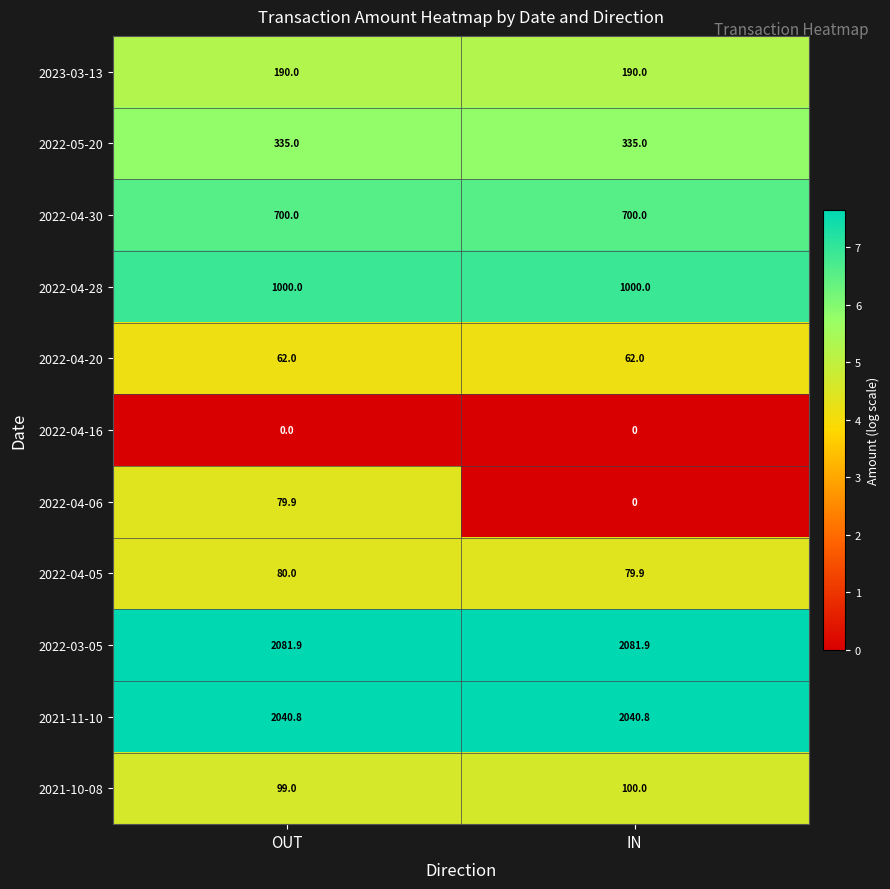

Where is 2022-04-05 nearest to the value 79?

IN